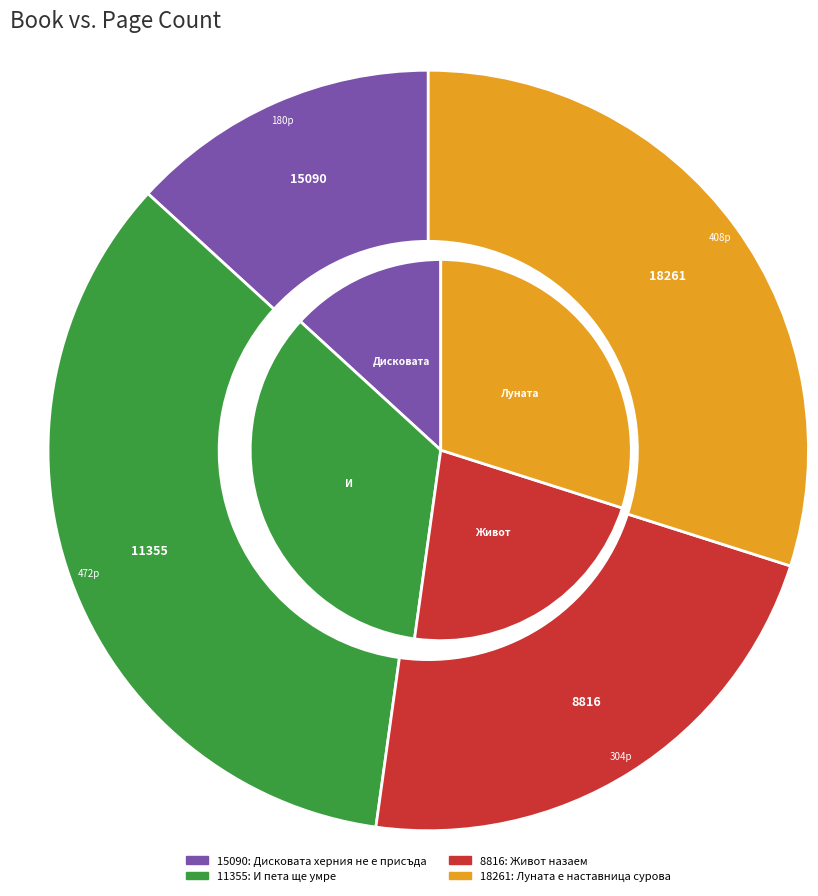

Is there any slice that represents more than half of the pie?

No